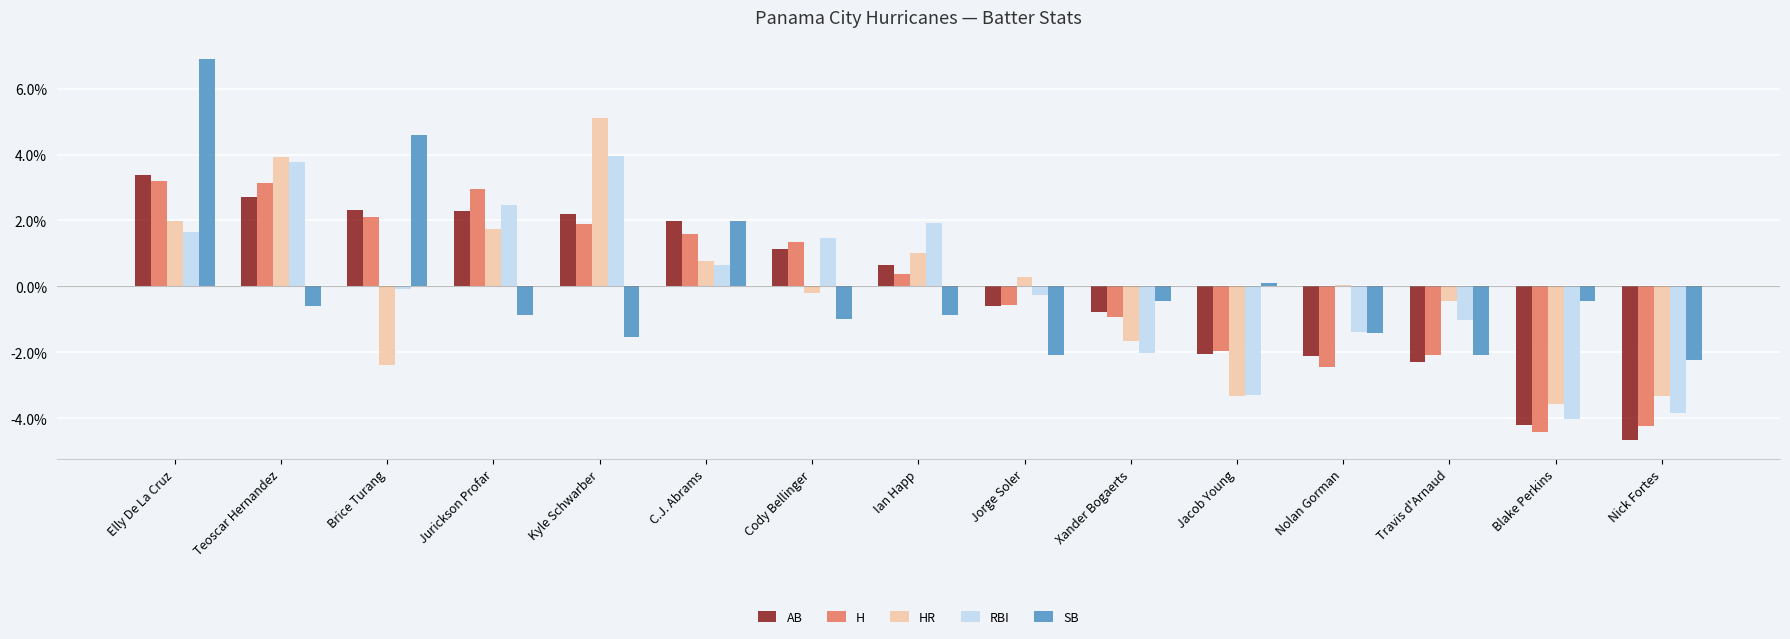

What is the minimum value for RBI?

-4.0